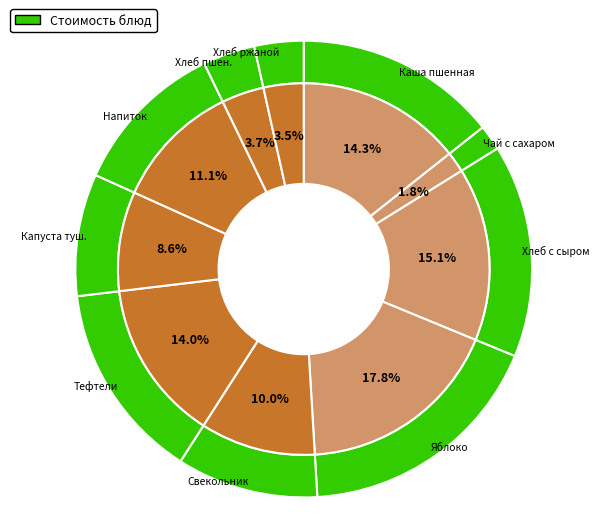

Which slice is the largest?

яблоко